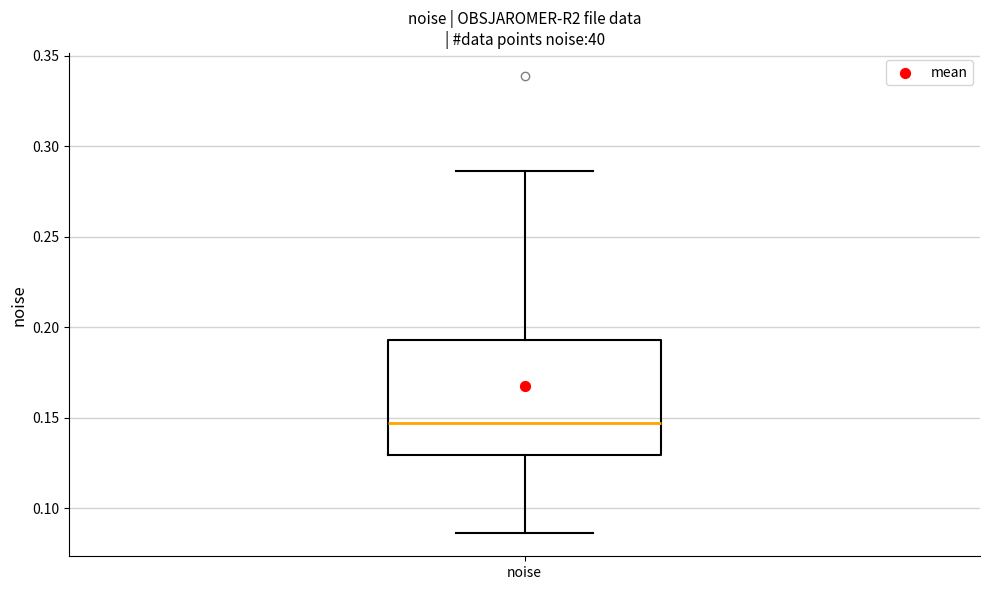

Read this box plot against the y-axis: the position of the median line, the range covered by the box, and the ends of both whiskers. The values are not printed on the chart, so give them approximately, as read against the axis.

median 0.145, box 0.130 to 0.195, whiskers 0.085 to 0.285